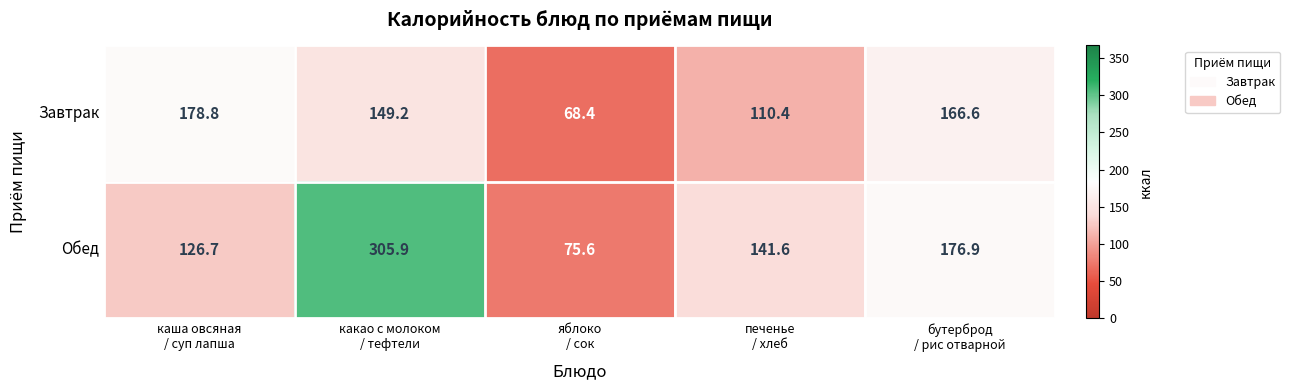

Which series has the largest range (max minus min)?

Обед